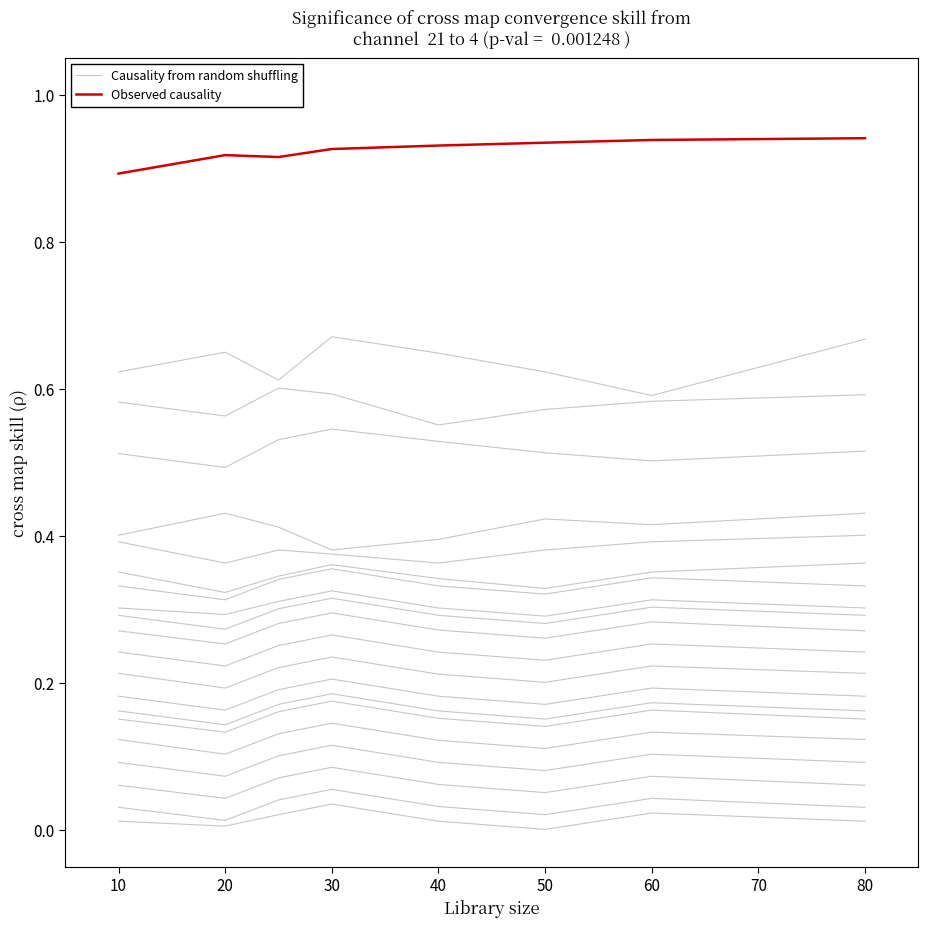

Rank the series at 50 from highest to lowest value.

Observed causality, Causality from random shuffling